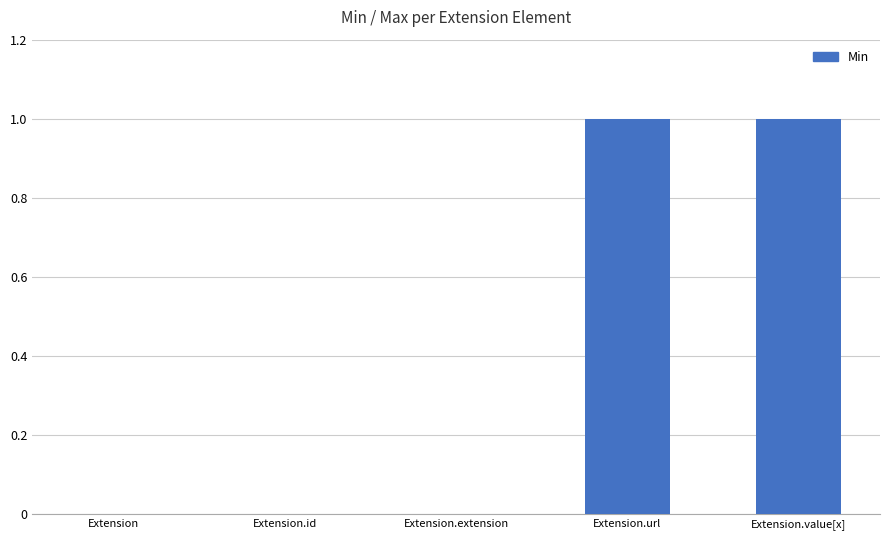

What is the approximate value at Extension.value[x]?

1